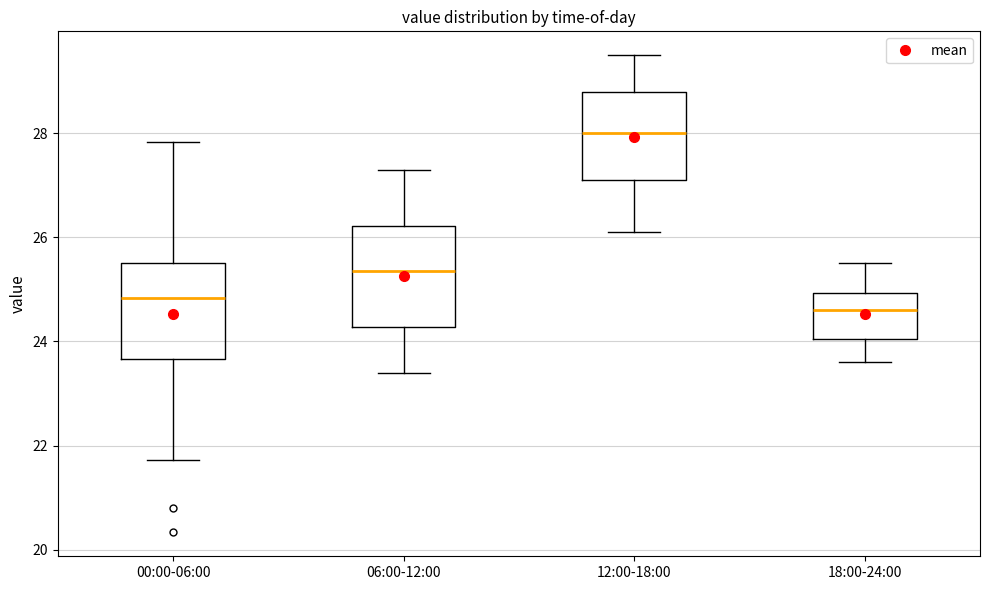

Reading left to right, read every box against the y-axis: the position of its median line, the range the box covers, and the ends of its whiskers. The values are not printed on the chart, so give them approximately, as read against the axis.

00:00-06:00: median 24.8, box 23.6 to 25.4, whiskers 21.8 to 27.8
06:00-12:00: median 25.4, box 24.2 to 26.2, whiskers 23.4 to 27.4
12:00-18:00: median 28.0, box 27.2 to 28.8, whiskers 26.2 to 29.6
18:00-24:00: median 24.6, box 24.0 to 25.0, whiskers 23.6 to 25.6